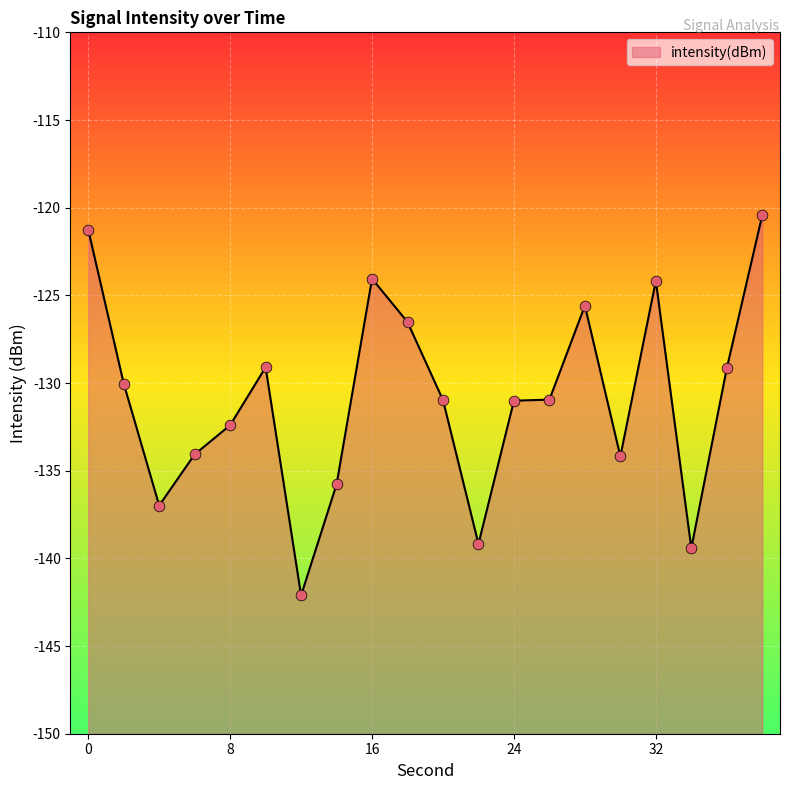

Which has a higher value, 20 or 34?

20